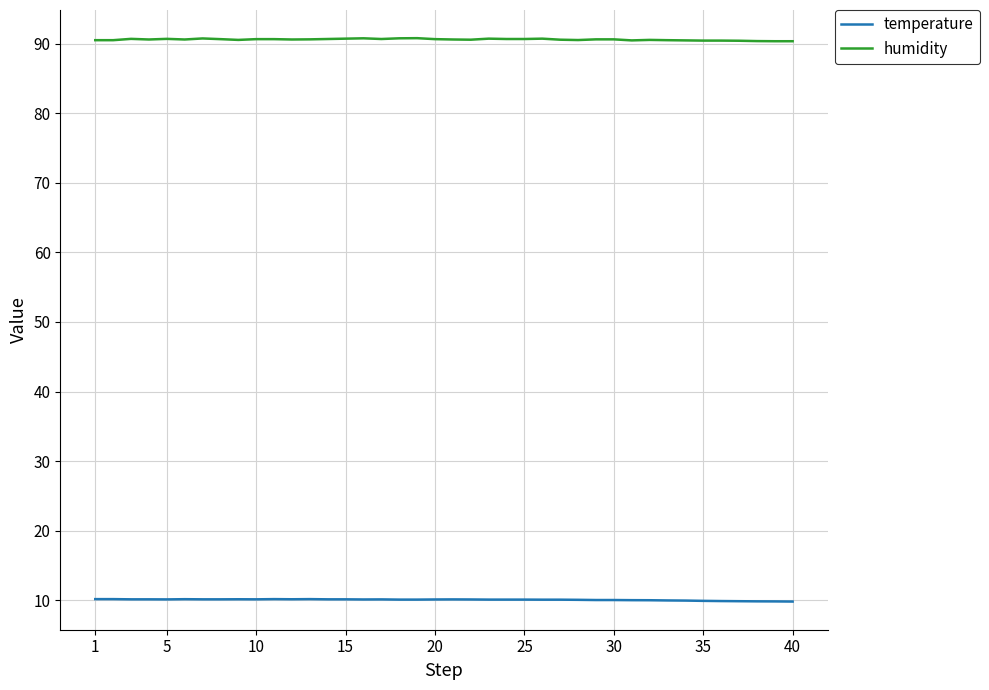

What is the sum of all humidity values?

3624.9